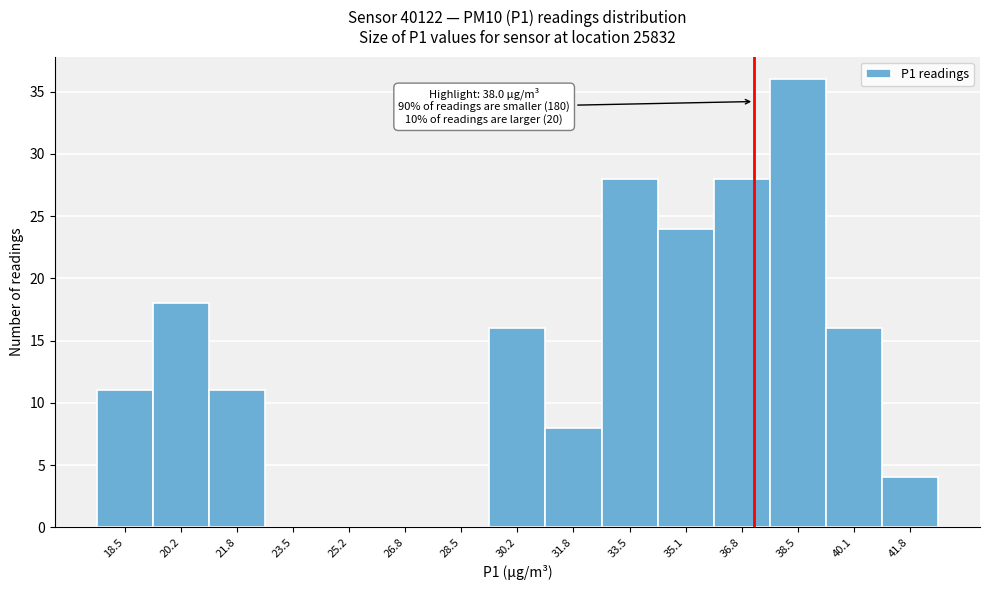

Reading left to right, what are all the values shown in this chart?

18.5=11	20.2=18	21.8=11	23.5=0	25.2=0	26.8=0	28.5=0	30.2=16	31.8=8	33.5=28	35.1=24	36.8=28	38.5=36	40.1=16	41.8=4